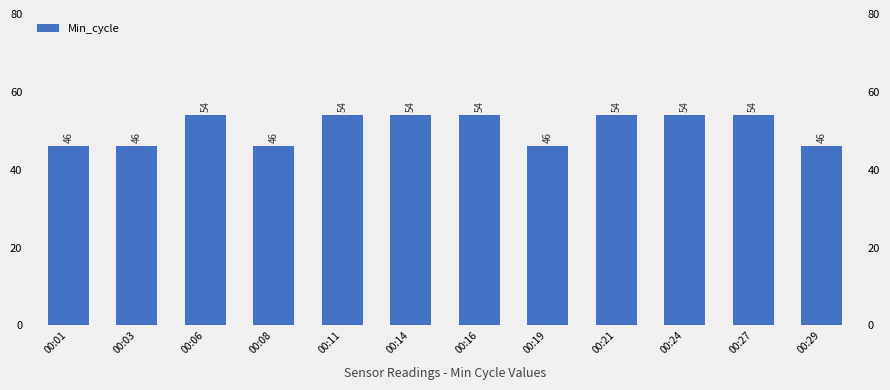

Are the bars horizontal?

No